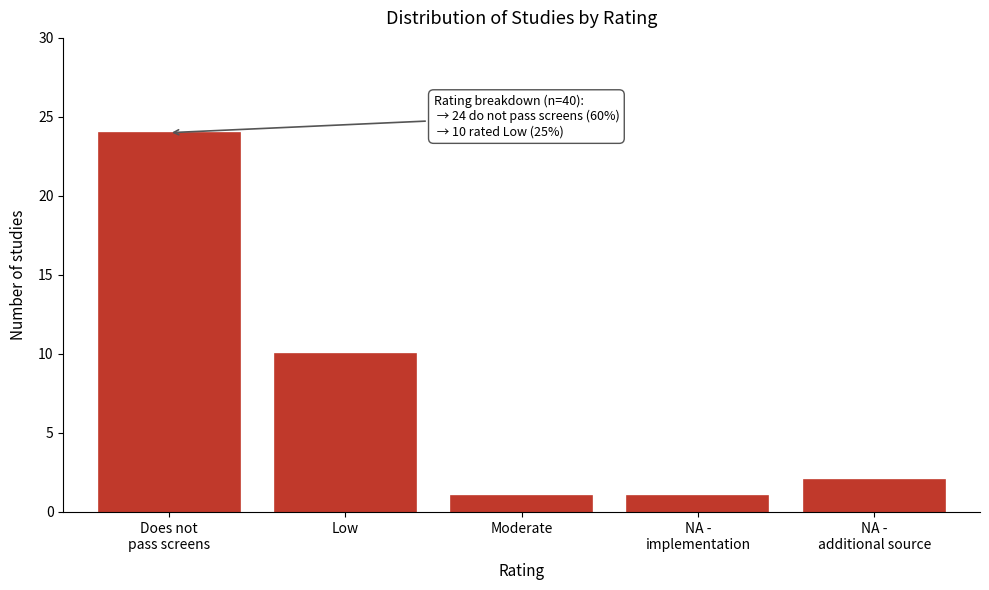

Reading left to right, what are all the values shown in this chart?

24	10	1	1	2